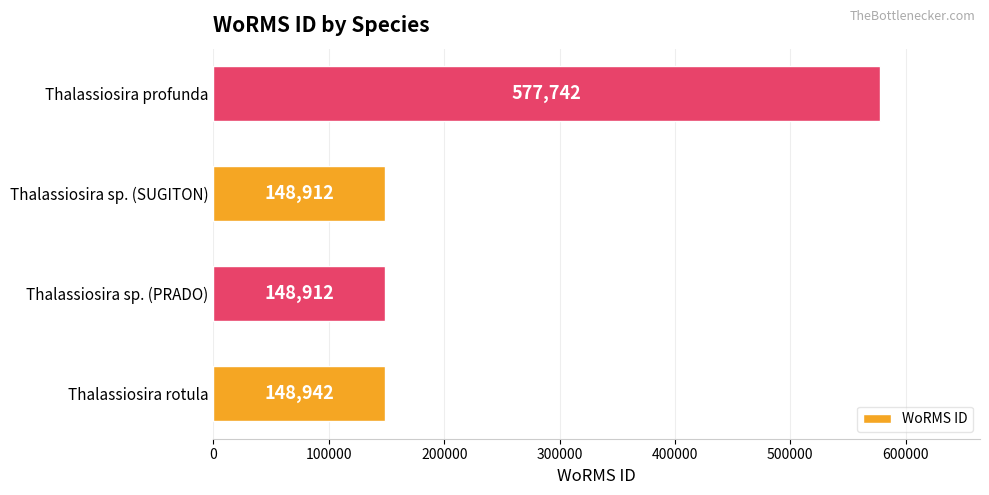

What is the average value?

256127